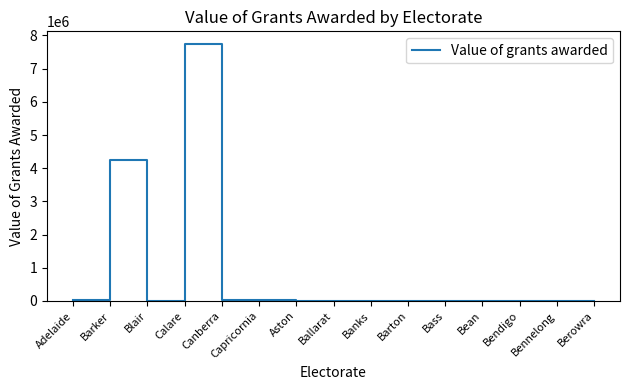

What is the change in value from Calare to Ballarat?

-7737326.0